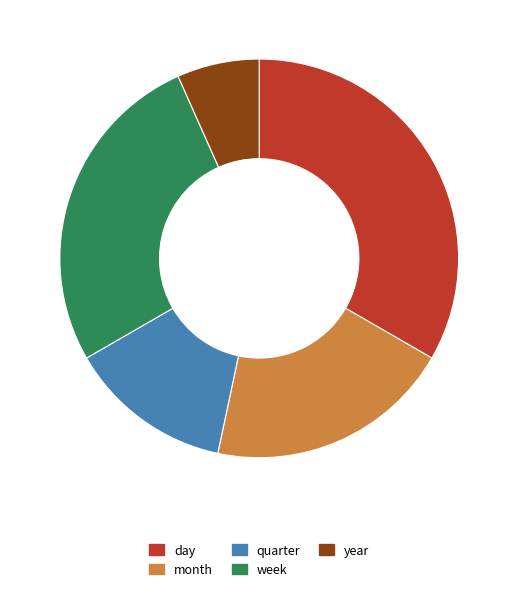

True or false: day accounts for 44% of the total.

False